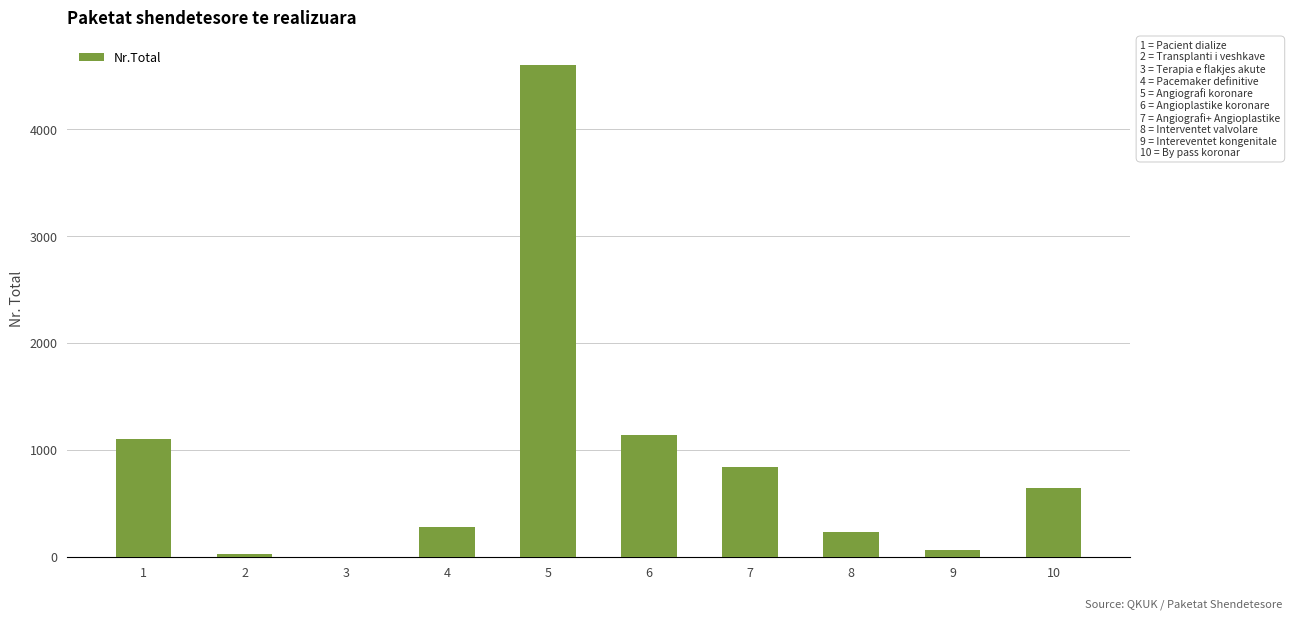

What is the maximum value shown in the chart?

4603